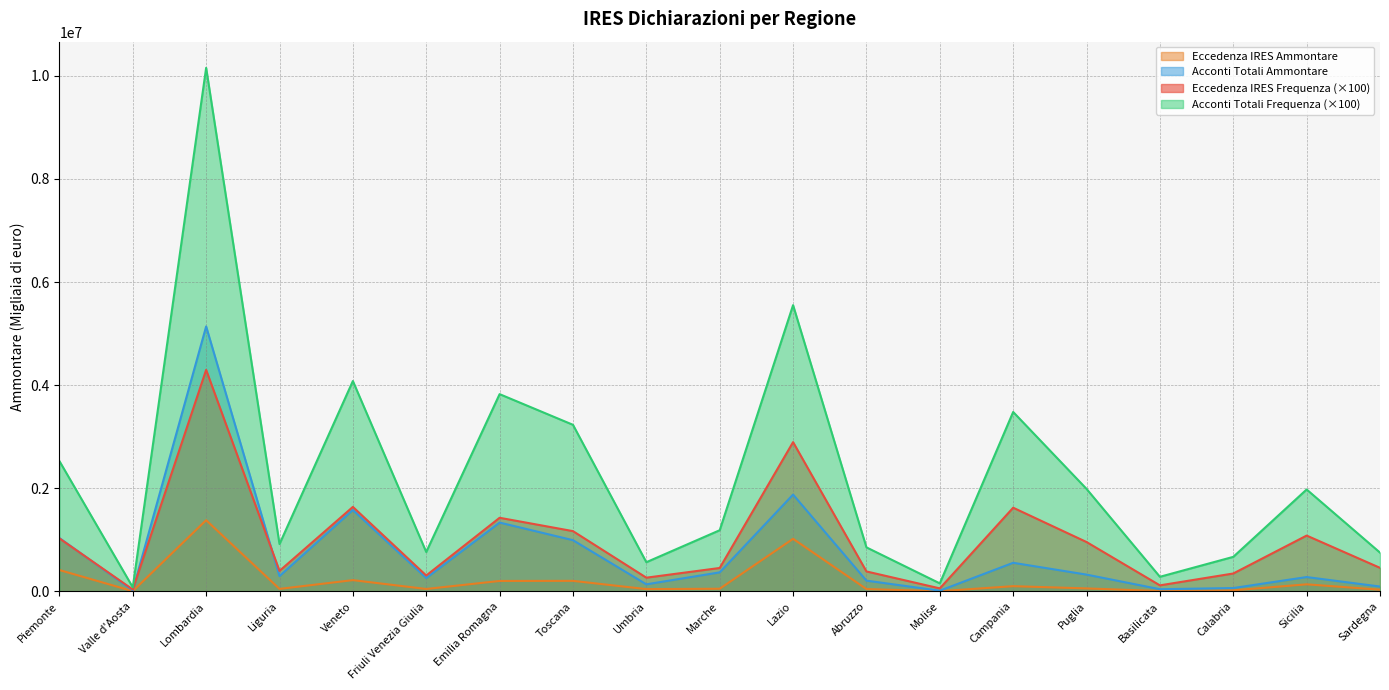

Which series has the widest spread of values?

Acconti Totali Frequenza (×100)